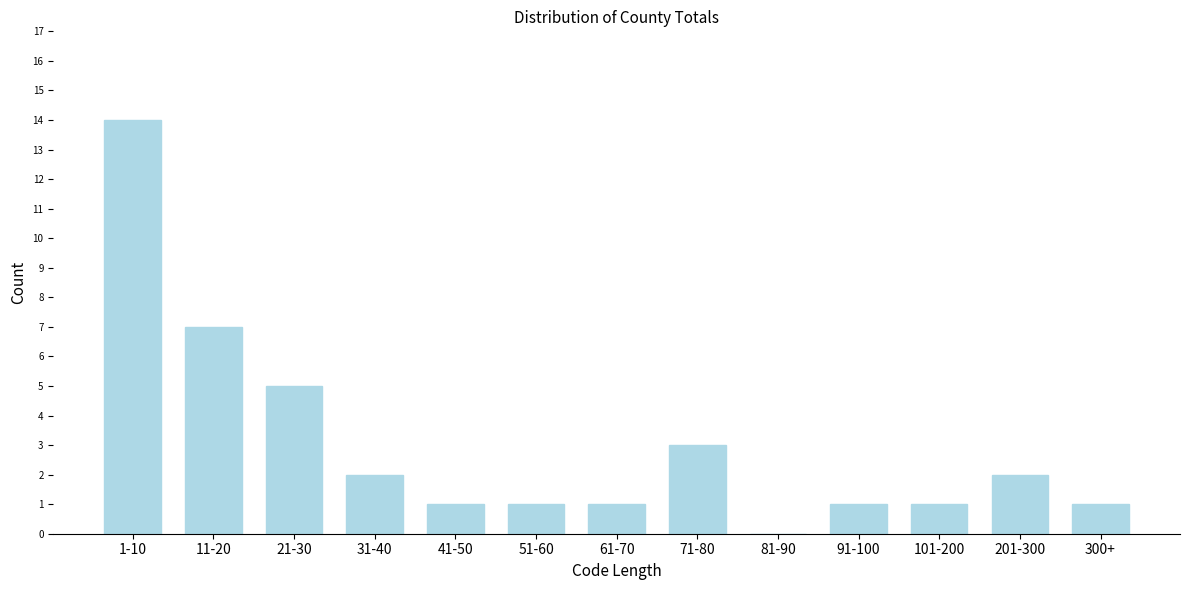

Reading right to left, what are all the values shown in this chart?

300+=1	201-300=2	101-200=1	91-100=1	81-90=0	71-80=3	61-70=1	51-60=1	41-50=1	31-40=2	21-30=5	11-20=7	1-10=14